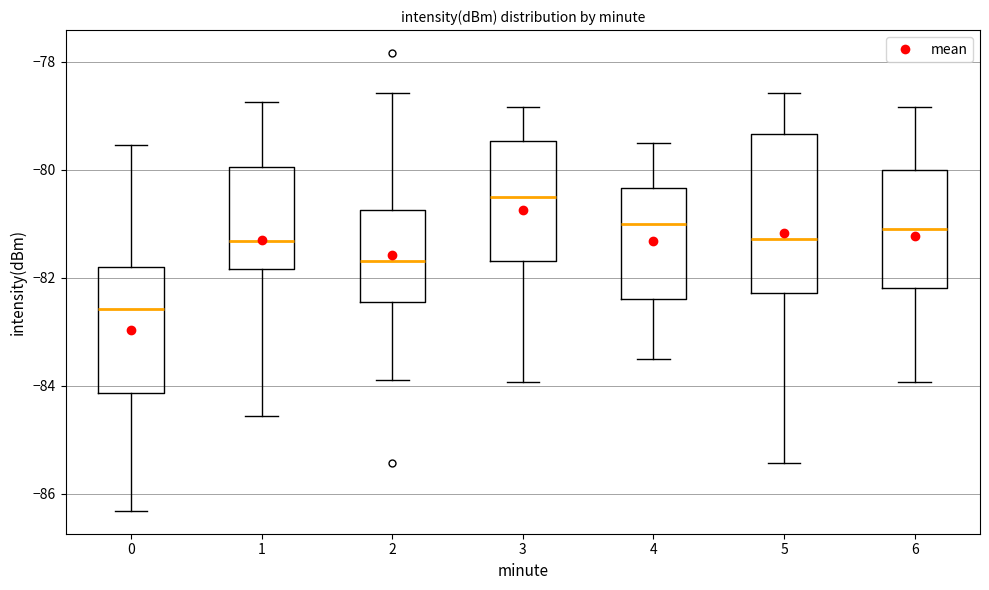

Reading left to right, read every box against the y-axis: the position of its median line, the range the box covers, and the ends of its whiskers. The values are not printed on the chart, so give them approximately, as read against the axis.

0: median -82.6, box -84.2 to -81.8, whiskers -86.4 to -79.6
1: median -81.4, box -81.8 to -80.0, whiskers -84.6 to -78.8
2: median -81.6, box -82.4 to -80.8, whiskers -83.8 to -78.6
3: median -80.4, box -81.6 to -79.4, whiskers -84.0 to -78.8
4: median -81.0, box -82.4 to -80.4, whiskers -83.4 to -79.4
5: median -81.2, box -82.2 to -79.4, whiskers -85.4 to -78.6
6: median -81.0, box -82.2 to -80.0, whiskers -84.0 to -78.8